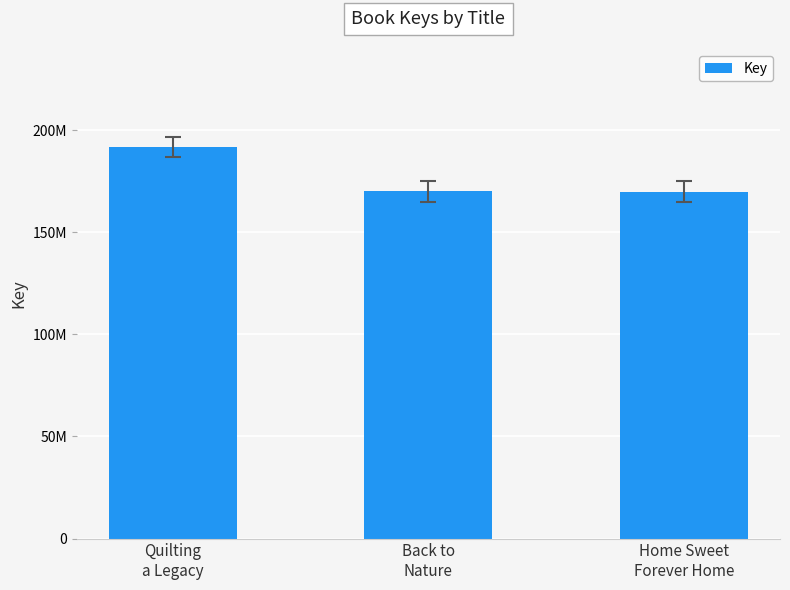

Does the chart contain any negative values?

No